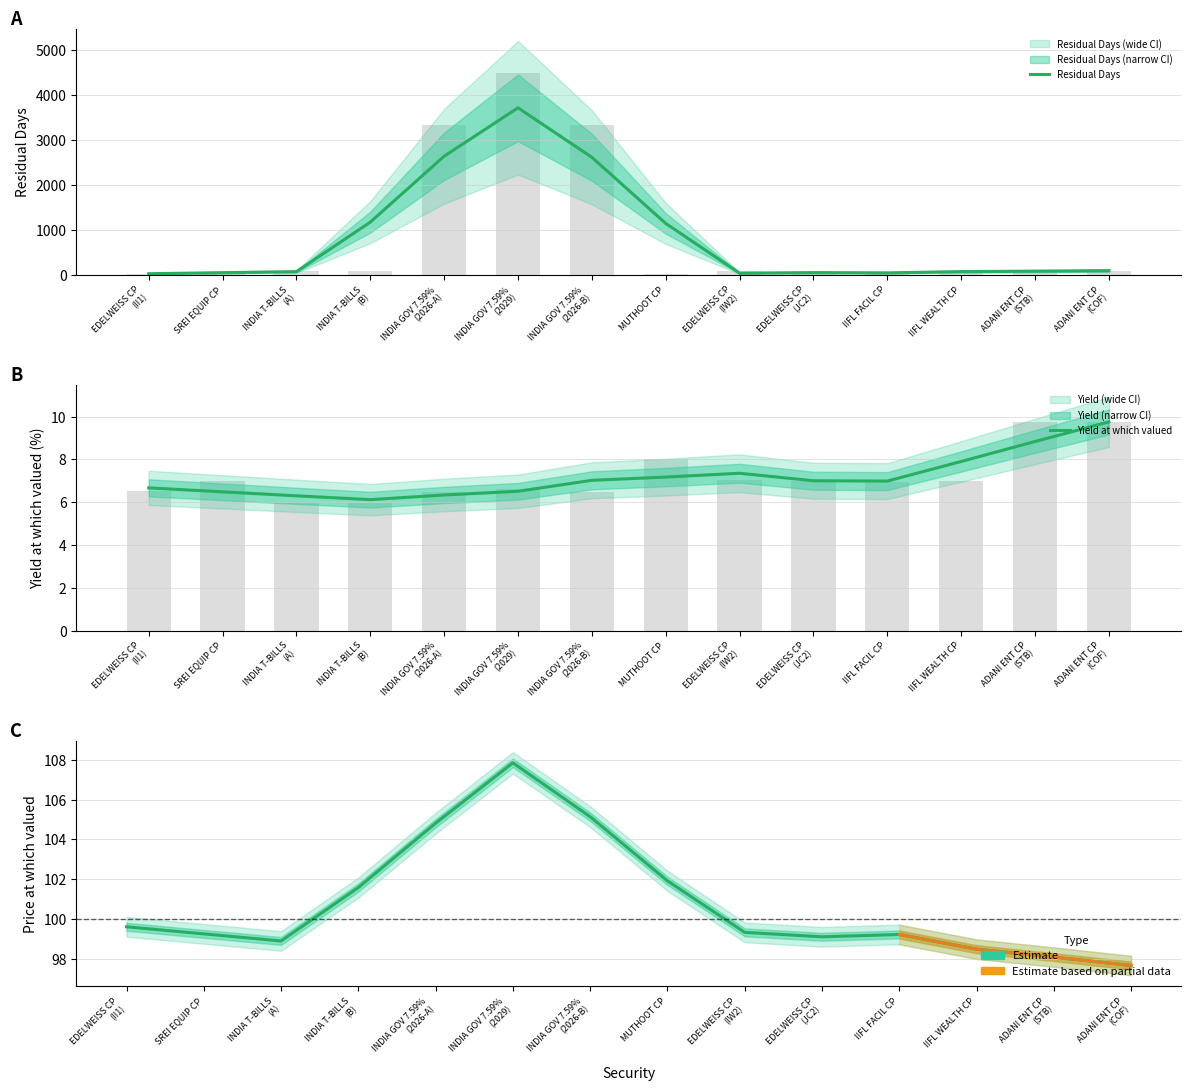

Reading left to right, extract all data points from this chart.

Residual Days: 23.0	46.0	69.0	1168.7	2633.3	3710.0	2610.3	1140.0	35.0	47.7	41.7	69.3	79.0	90.0
Yield at which valued: 6.7	6.5	6.3	6.1	6.3	6.5	7.0	7.2	7.3	7.0	7.0	7.9	8.8	9.8
Price at which valued: 99.6	99.2	98.9	101.6	104.8	107.8	105.1	101.9	99.3	99.1	99.2	98.5	98.1	97.7